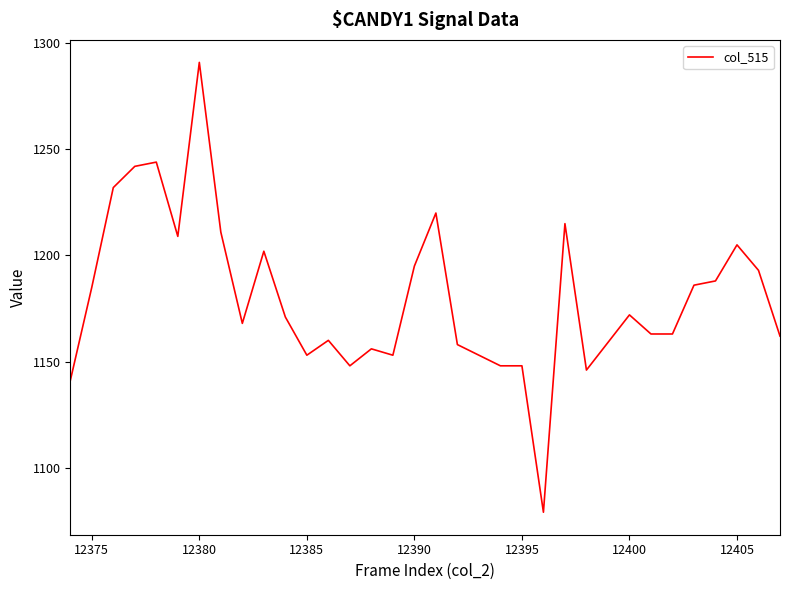

What is the maximum value shown in the chart?

1291